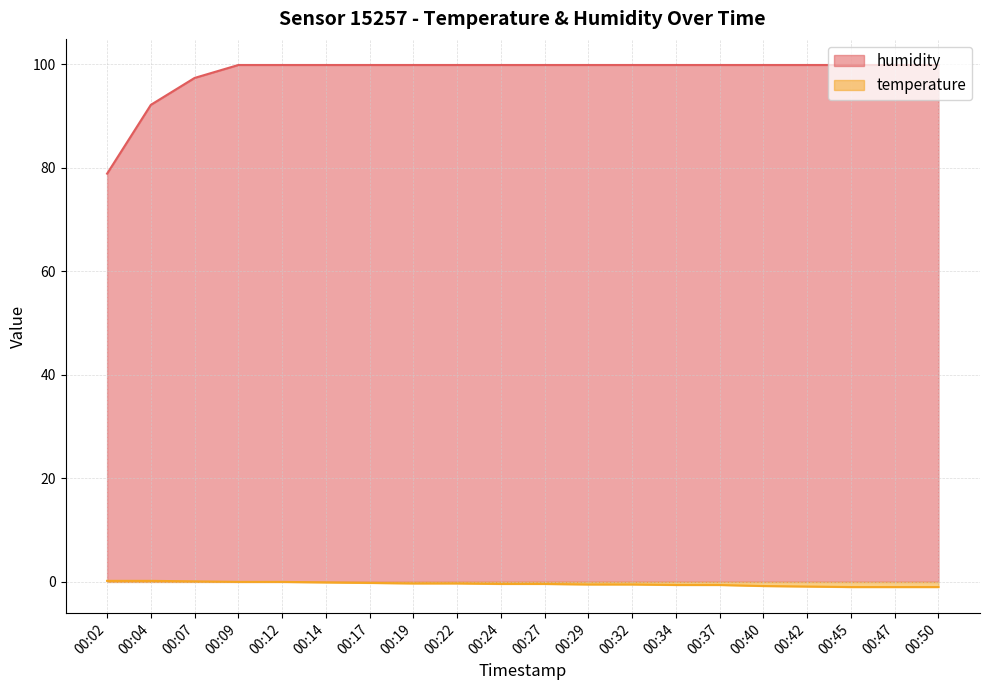

How many values in temperature are below zero?

15